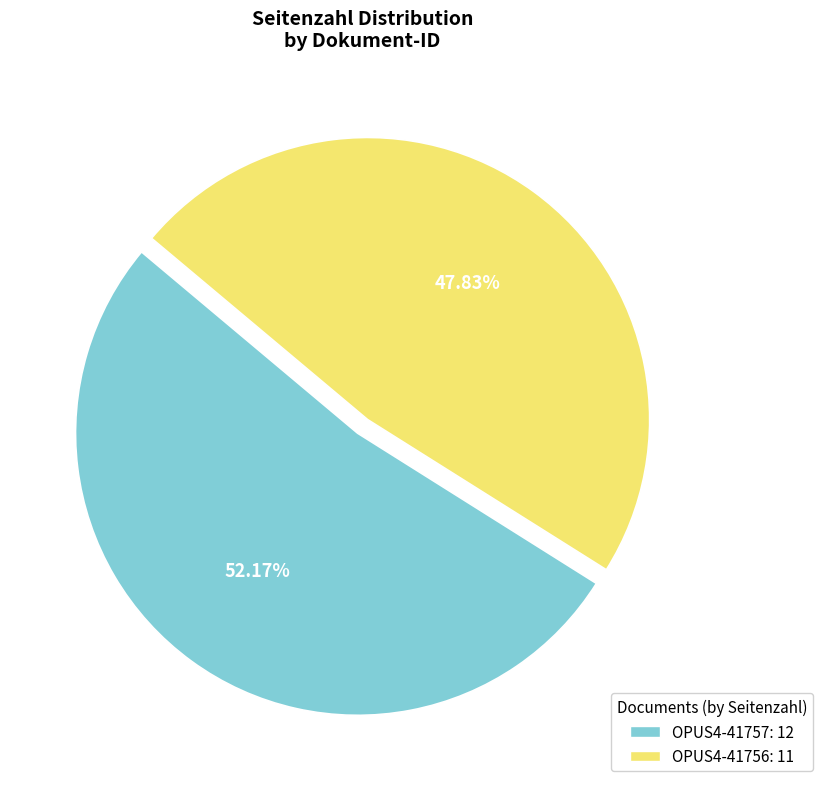

How many segments does this pie chart have?

2